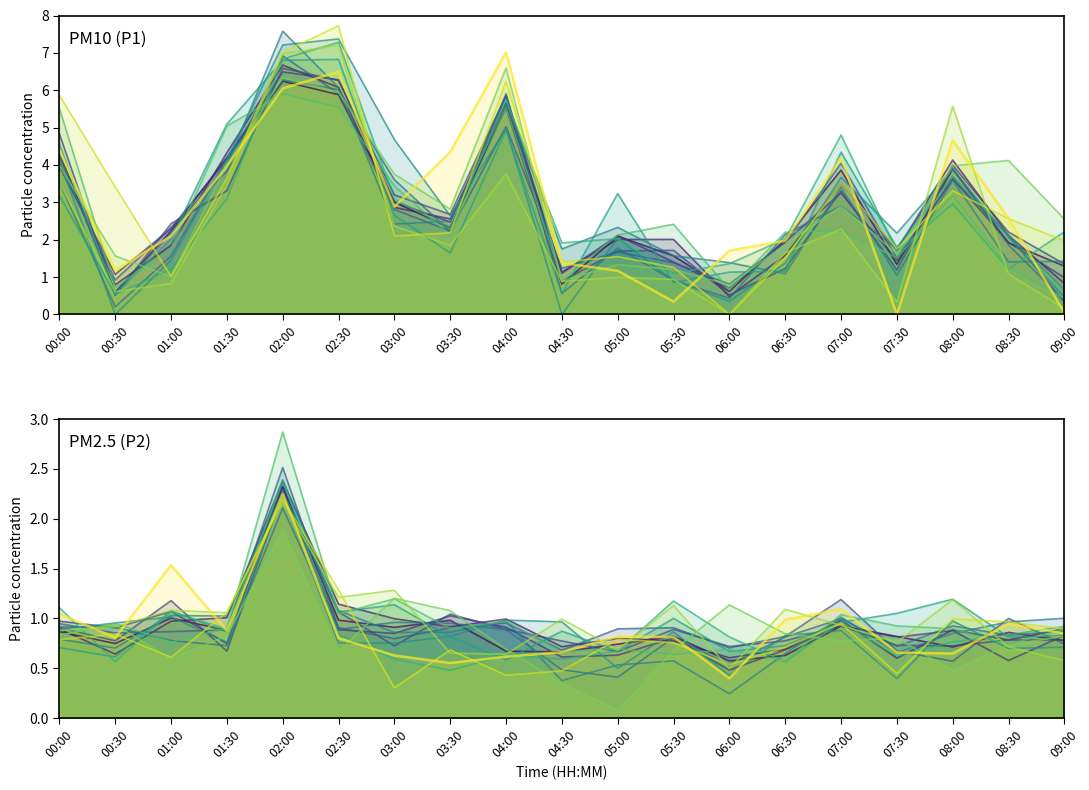

Reading right to left, what are all the values shown in this chart?

PM10 (P1) trace 1_line: 09:00=1.3	08:30=1.9	08:00=3.9	07:30=1.3	07:00=3.9	06:30=2.0	06:00=0.6	05:30=1.6	05:00=2.1	04:30=0.8	04:00=5.5	03:30=2.3	03:00=3.0	02:30=5.9	02:00=6.2	01:30=4.2	01:00=2.2	00:30=0.6	00:00=4.3
PM2.5 (P2) trace 1_line: 09:00=0.8	08:30=0.9	08:00=0.7	07:30=0.8	07:00=0.9	06:30=0.6	06:00=0.6	05:30=0.8	05:00=0.7	04:30=0.7	04:00=0.7	03:30=1.0	03:00=0.9	02:30=1.0	02:00=2.3	01:30=0.9	01:00=1.0	00:30=0.7	00:00=0.9